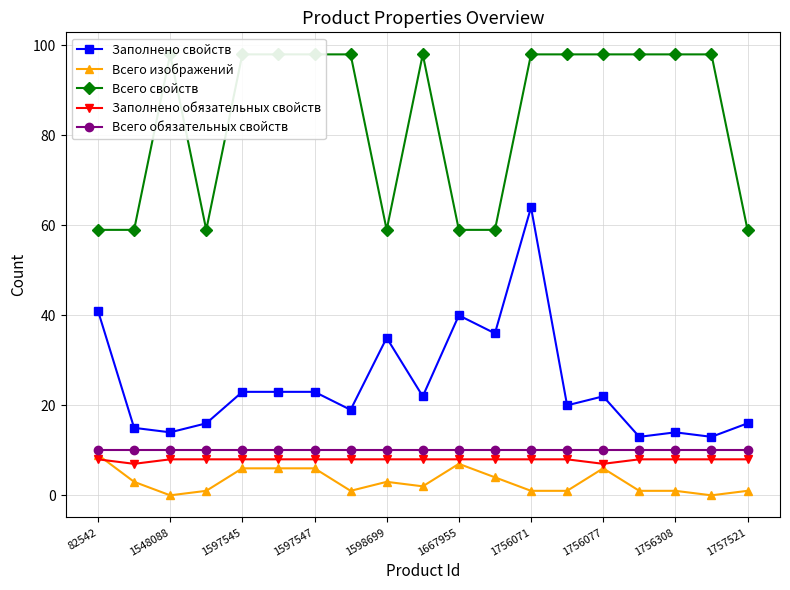

True or false: Всего изображений has more than 1 points higher than both neighbors.

True